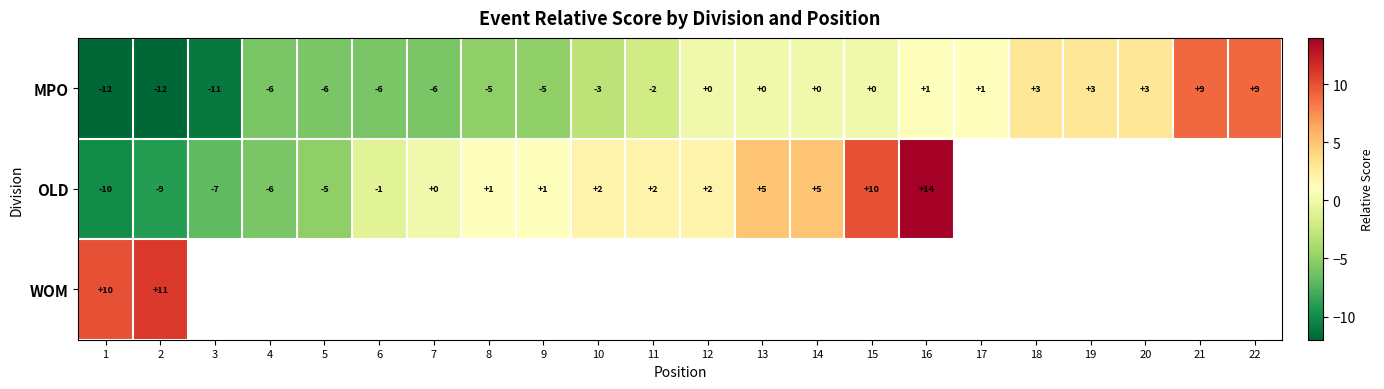

Is the value of WOM at 2 greater than the value of OLD at 7?

Yes